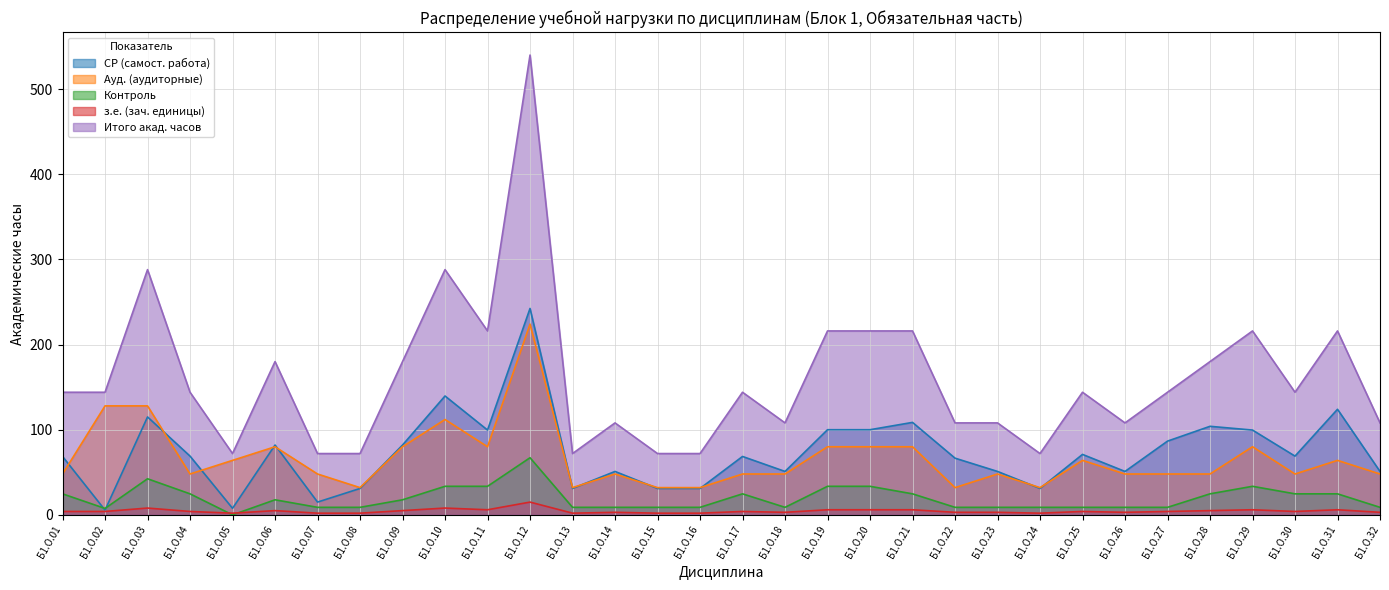

At which category does Контроль reach its first local peak?

Б1.О.03